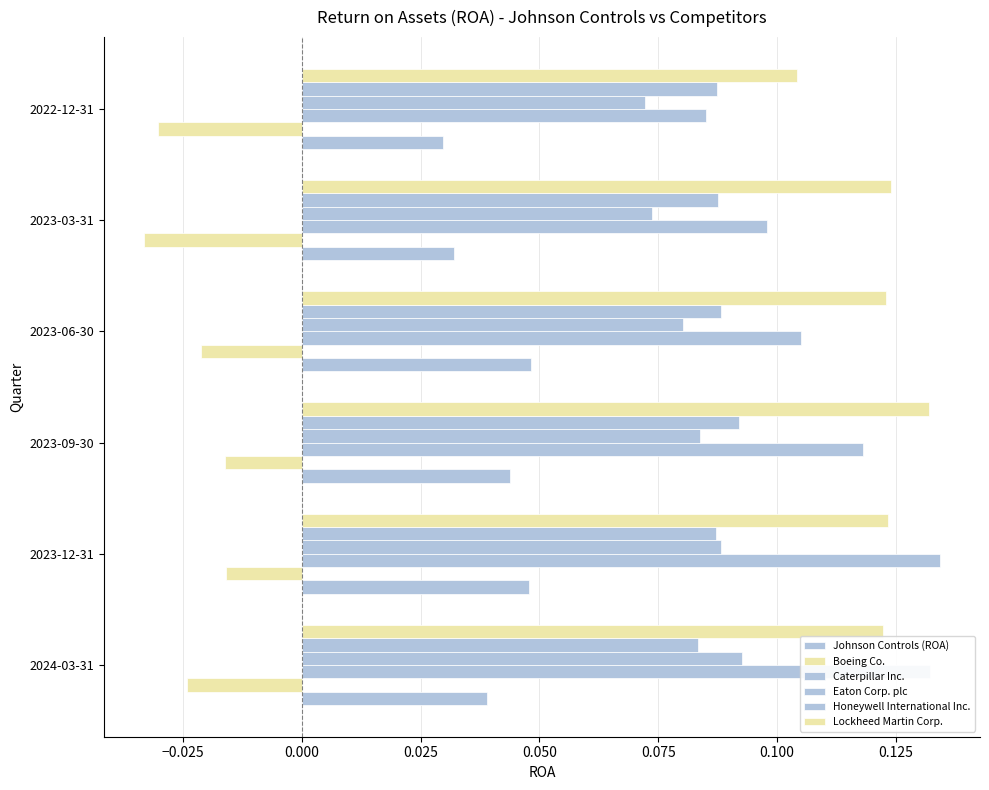

What is the label of the 2nd bar from the right?

2023-03-31